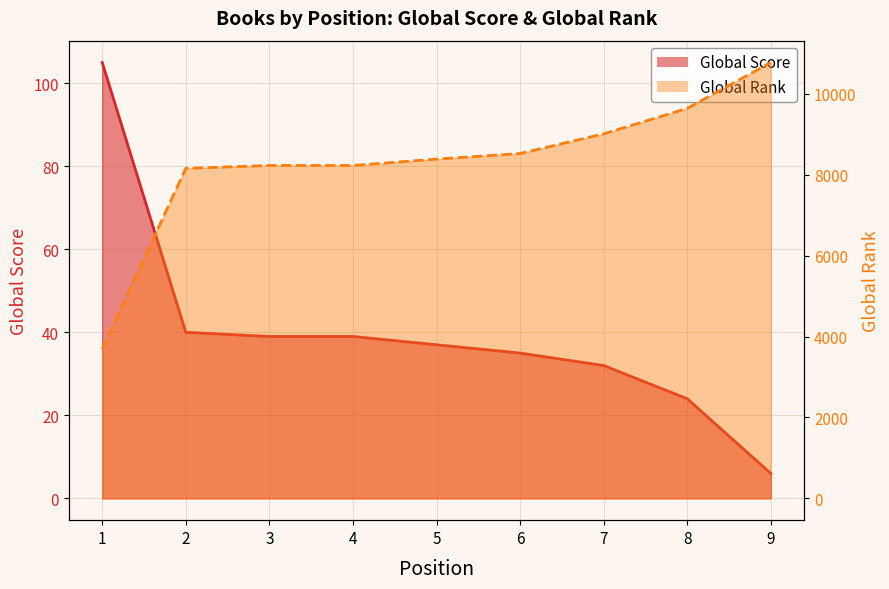

Reading right to left, what are all the values shown in this chart?

Global Score: 6	24	32	35	37	39	39	40	105
Global Rank: 10772	9637	9008	8522	8384	8227	8227	8155	3689